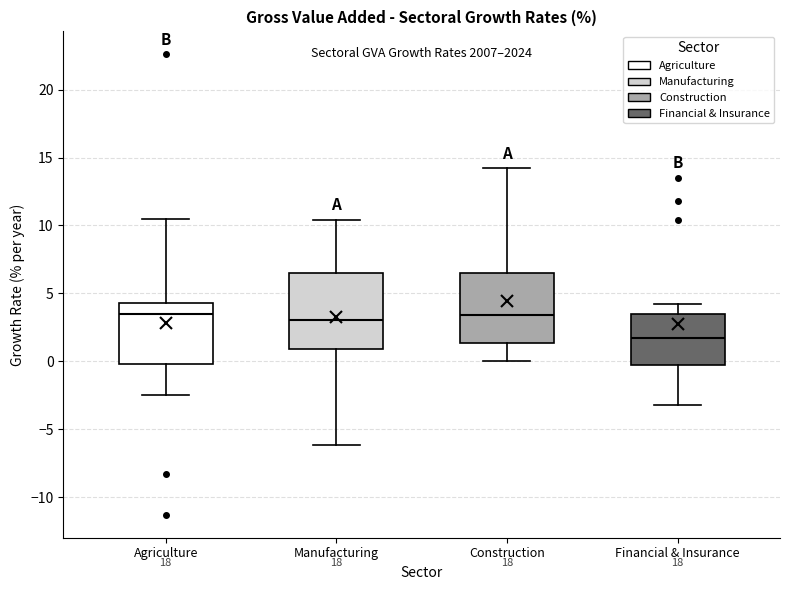

Where does the lower whisker of the box for Financial & Insurance end on the y-axis? The values are not printed on the chart, so give them approximately, as read against the axis.

-3.0